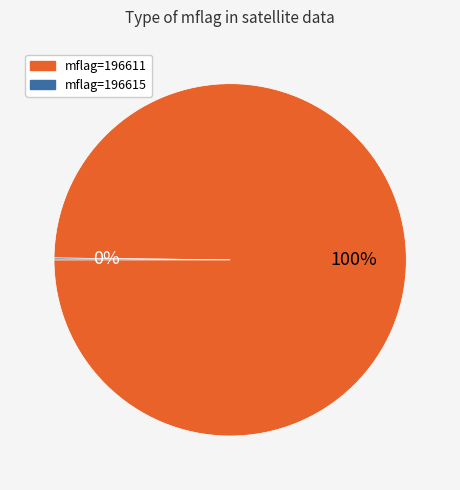

Which slice is the largest?

mflag=196611